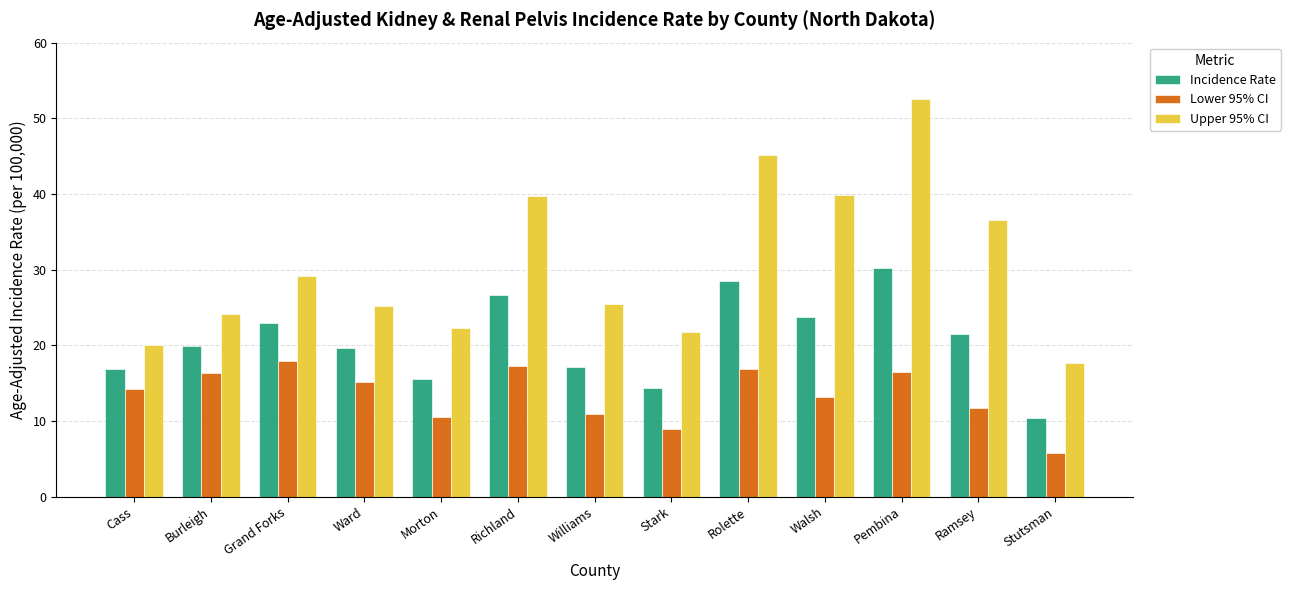

At which category is the sum across all series the highest?

Pembina